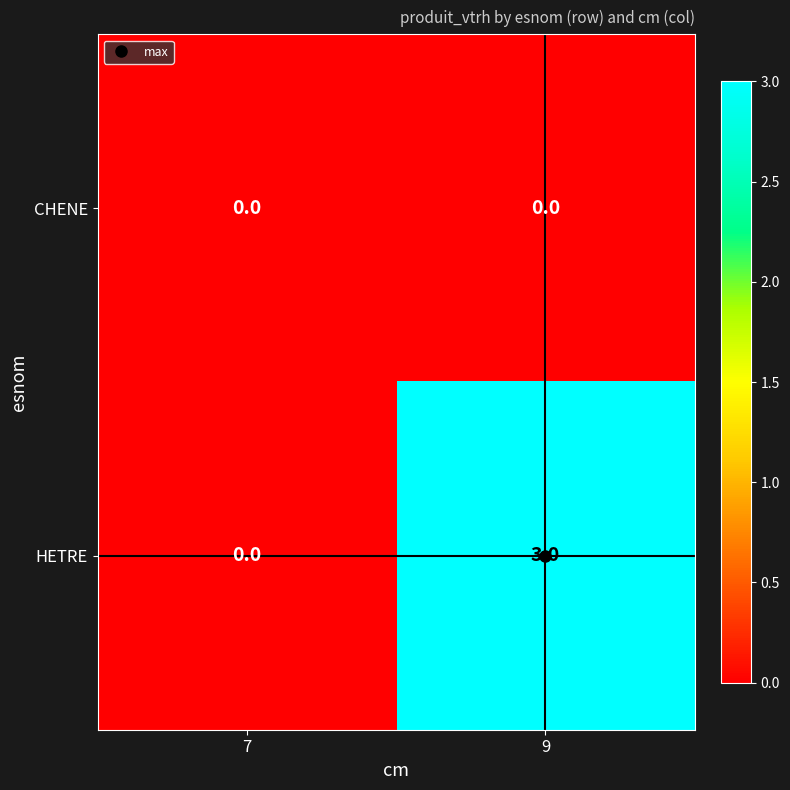

Rank the series at 9 from lowest to highest value.

CHENE, HETRE